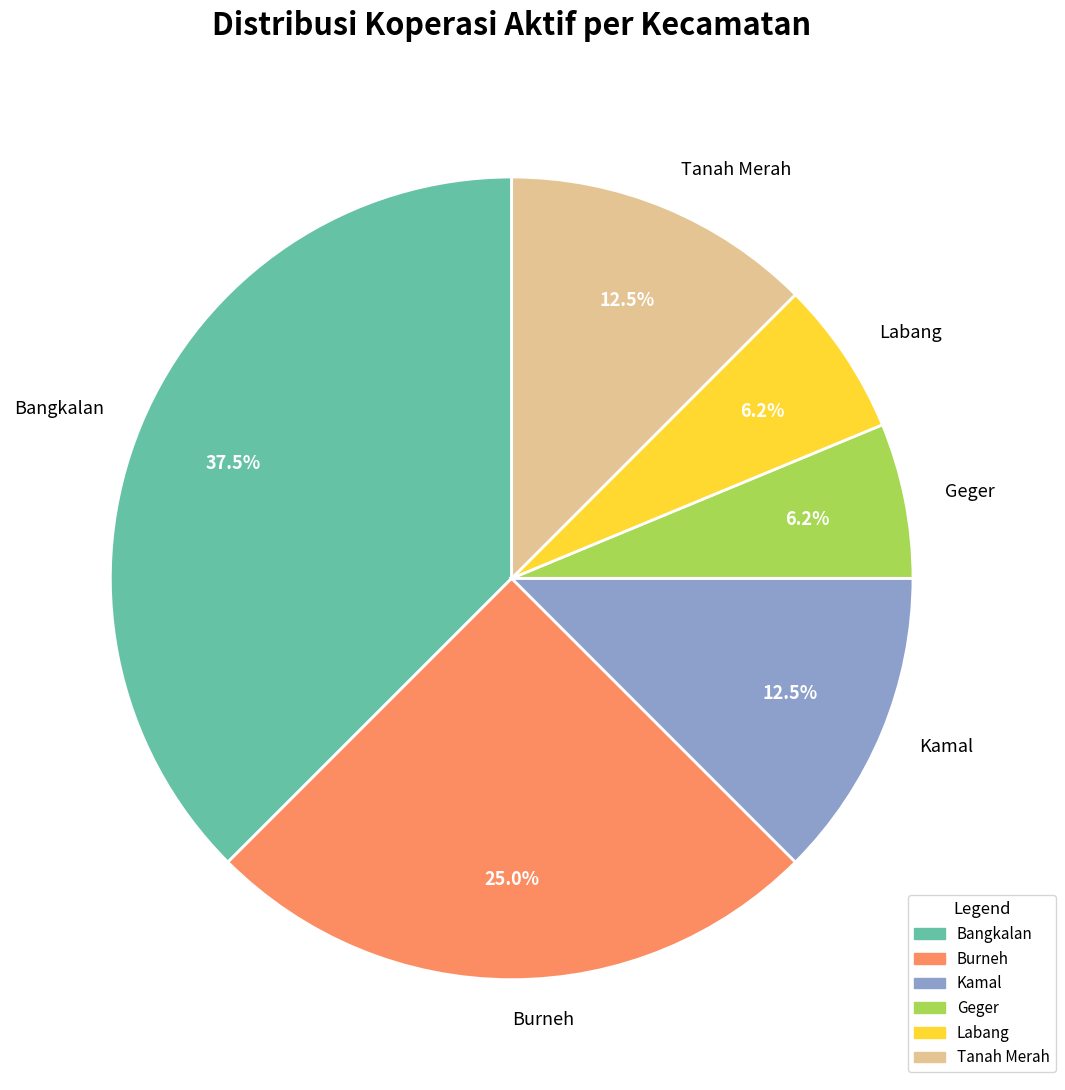

Does any single category account for the majority?

No